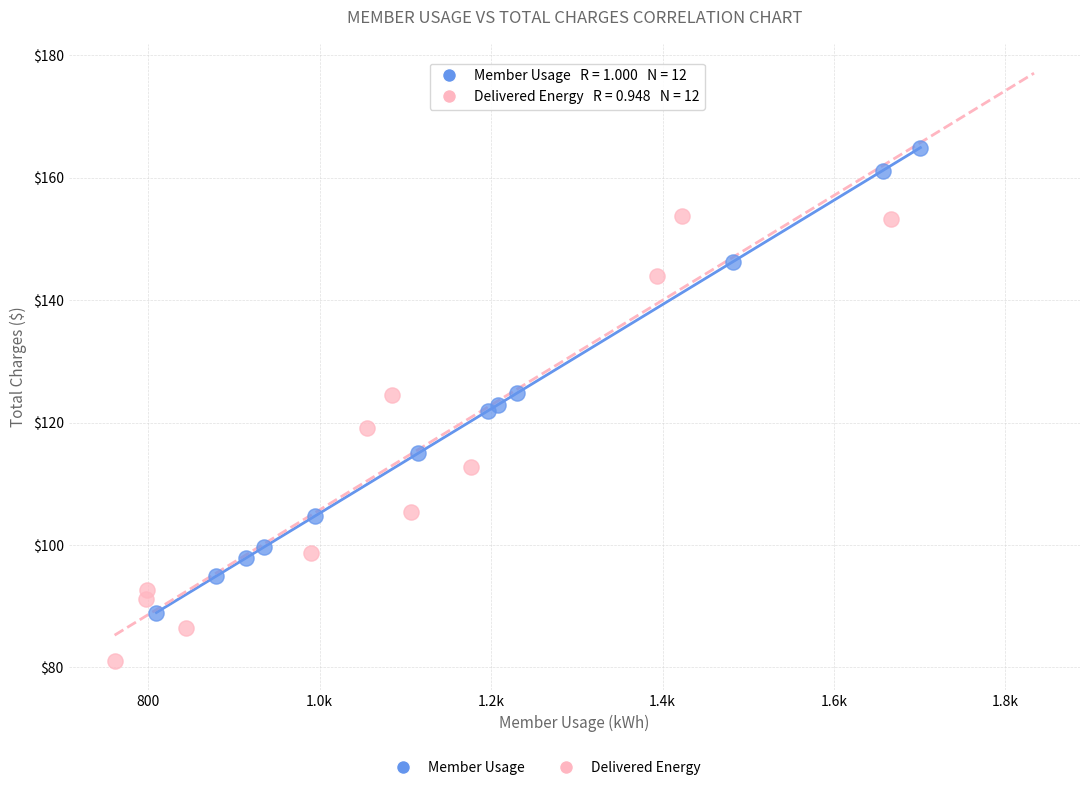

Which series reaches the minimum Y coordinate?

Delivered Energy